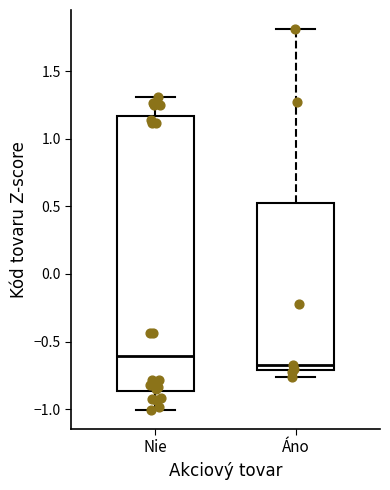

Reading left to right, transcribe this box plot: for each box, give where its median line is, the range the box spans, and where its two whiskers end, as read against the y-axis. The values are not printed on the chart, so give them approximately, as read against the axis.

Nie: median -0.60, box -0.85 to 1.15, whiskers -1.00 to 1.30
Áno: median -0.70 (just above the box's lower edge), box -0.70 to 0.55, whiskers -0.75 to 1.80